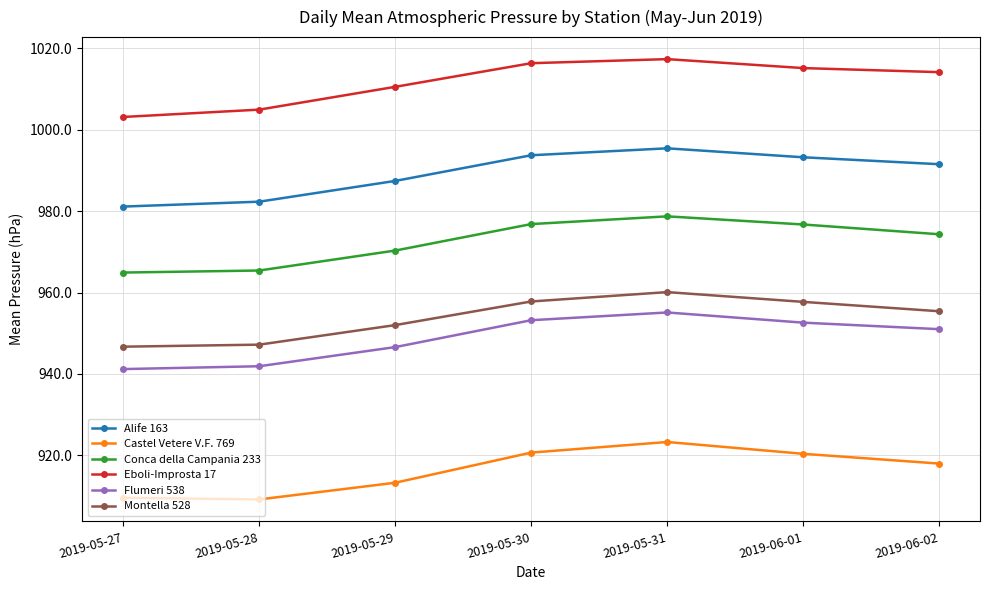

The value of Alife 163 at 2019-05-29 is 230.1. True or false?

False